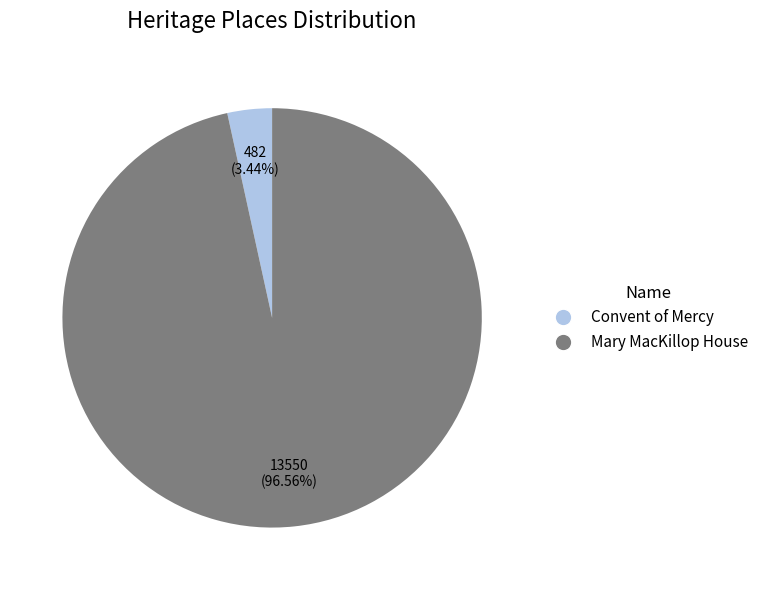

Which category has the biggest portion of the pie?

Mary MacKillop House